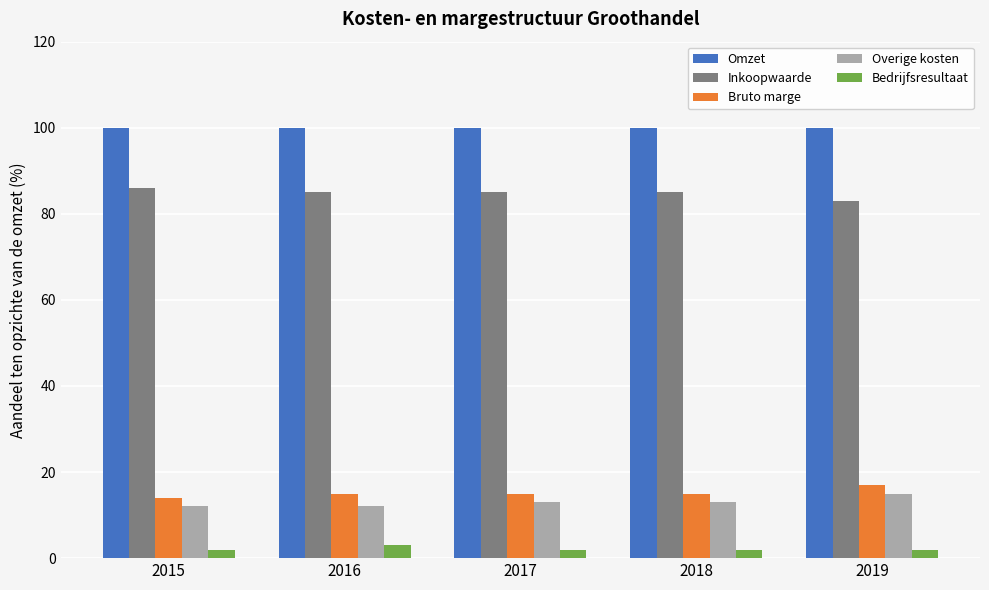

Which category has the highest value in the Inkoopwaarde series?

2015